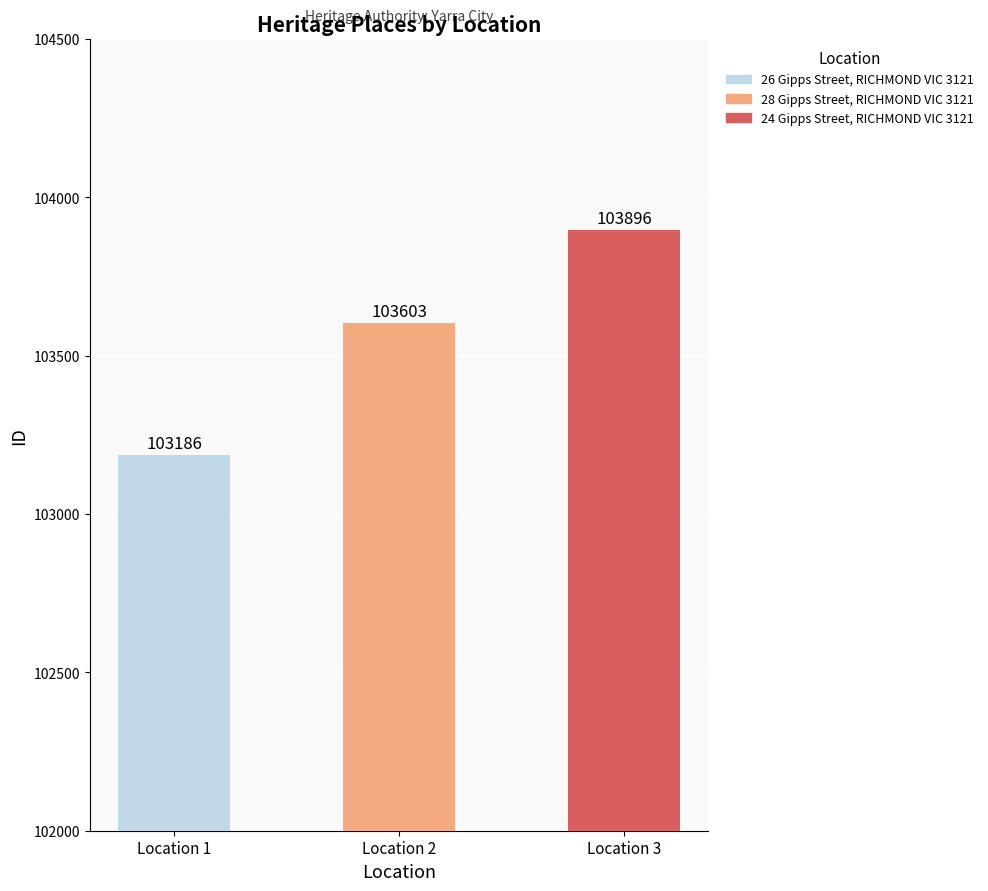

What is the maximum value shown in the chart?

103896